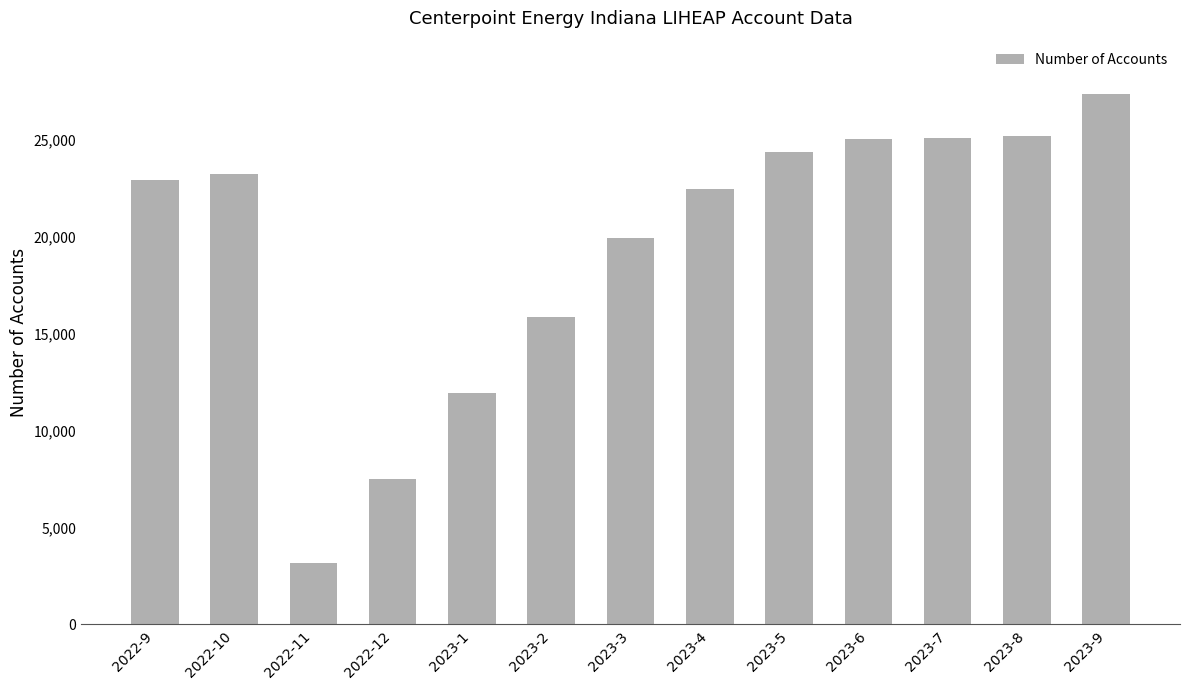

Between 2023-2 and 2023-7, which is larger?

2023-7